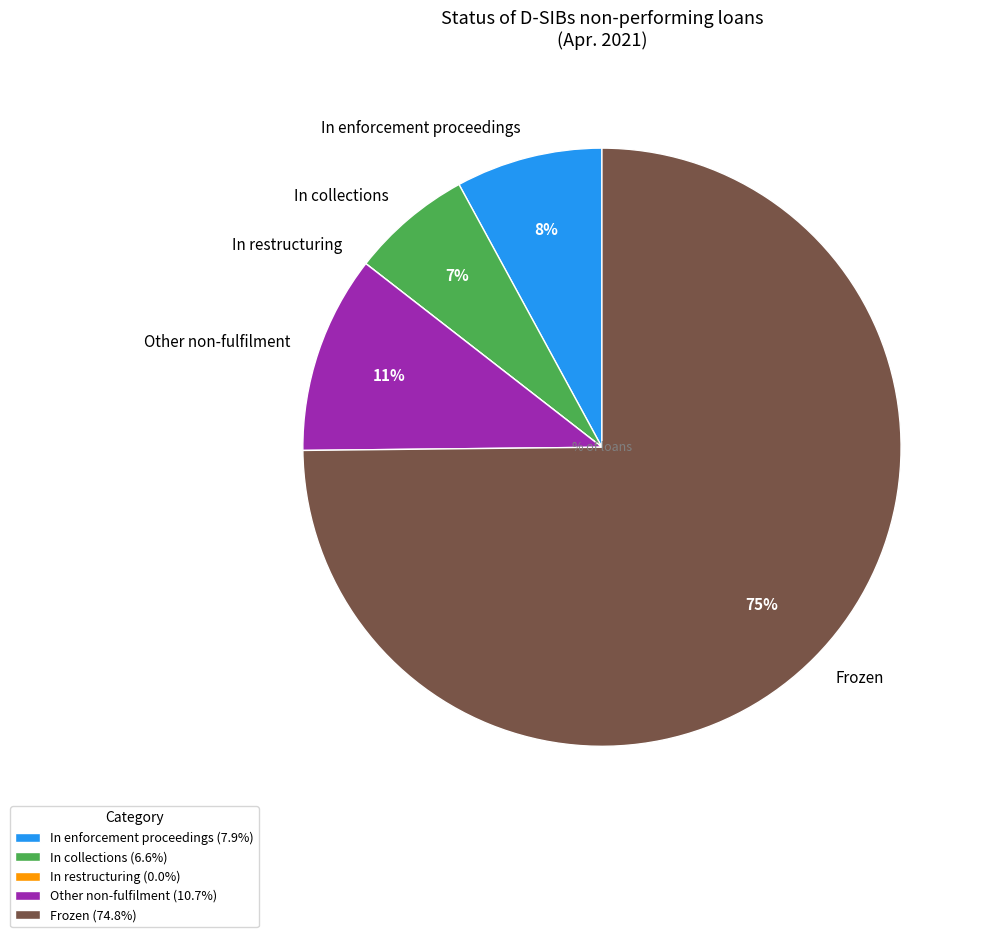

What is the largest slice in the pie chart?

Frozen